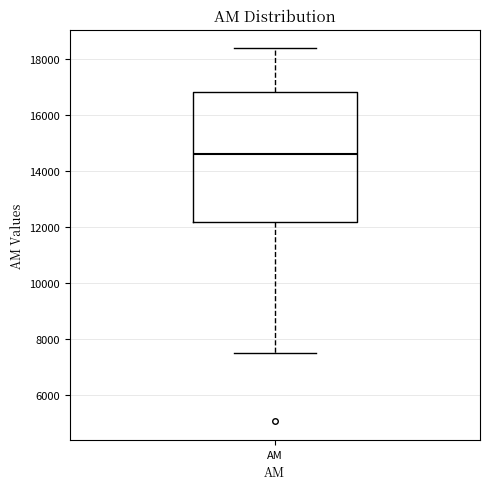

Where does the median line of the box for ΑΜ sit on the y-axis? The values are not printed on the chart, so give them approximately, as read against the axis.

14600